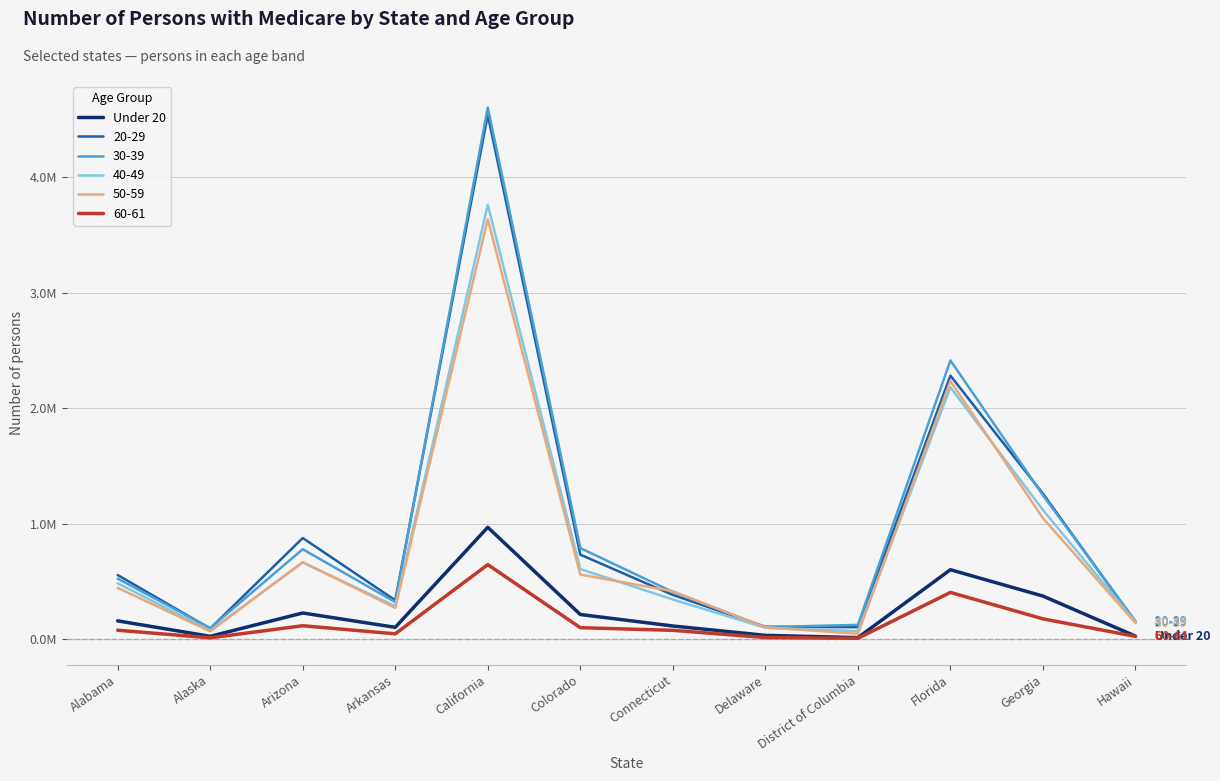

What is the label of the 9th point from the left?

District of Columbia